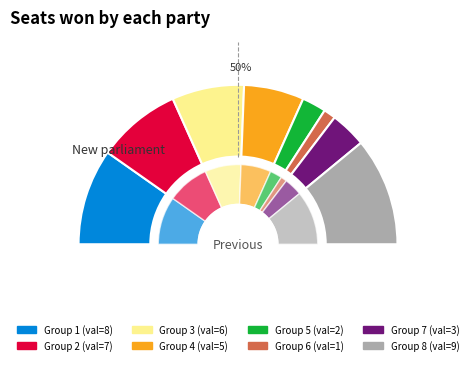

What is the smallest slice in the pie chart?

1